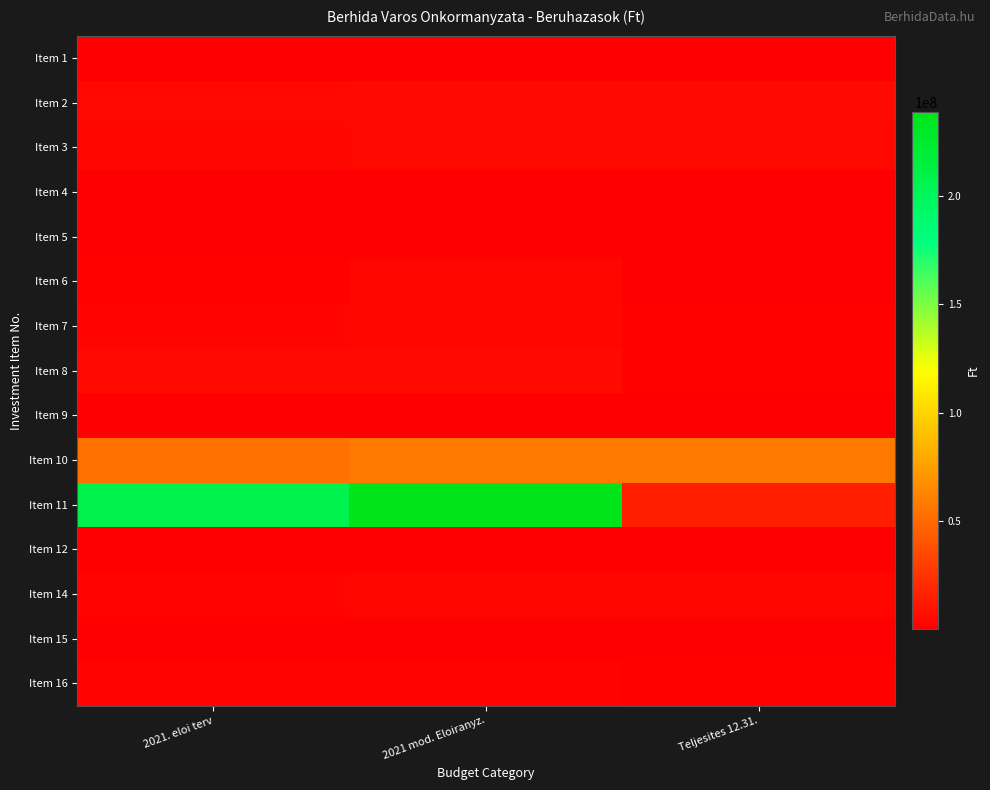

Between 2021 mod. Eloiranyz. and 2021. eloi terv, which is larger?

2021 mod. Eloiranyz.